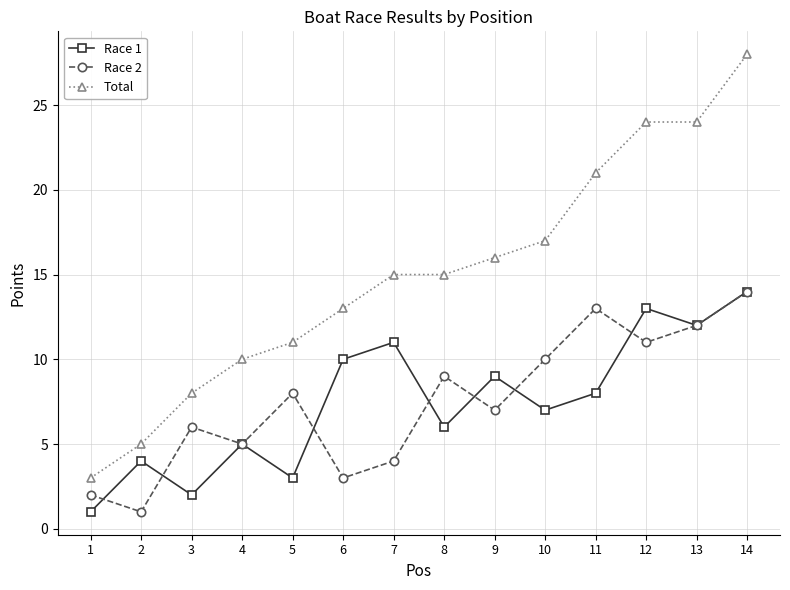

At 6, list the series in order from largest to smallest.

Total, Race 1, Race 2